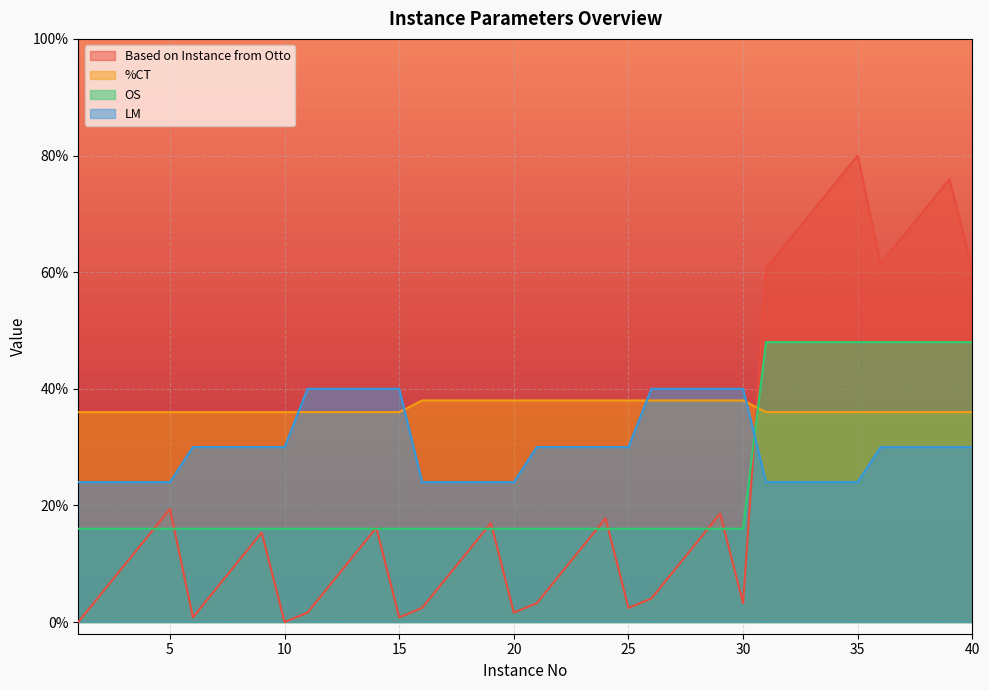

List the labels in order of Based on Instance from Otto value, smallest first.

1, 10, 6, 15, 11, 20, 16, 25, 21, 30, 26, 2, 7, 12, 17, 22, 27, 3, 8, 13, 18, 23, 28, 4, 9, 14, 19, 24, 29, 5, 31, 40, 36, 32, 37, 33, 38, 34, 39, 35